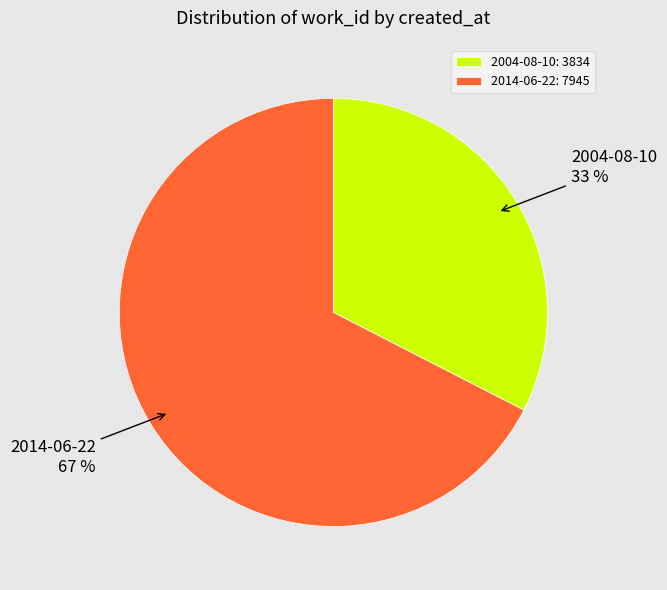

To the nearest percent, what is the combined percentage of 2004-08-10 and 2014-06-22?

100%